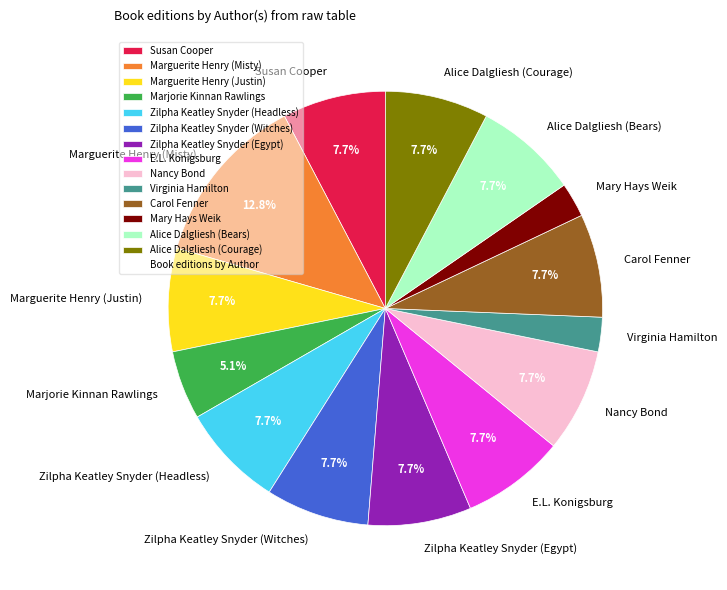

What is the ratio of the value at Carol Fenner to the value at Marjorie Kinnan Rawlings?

1.5